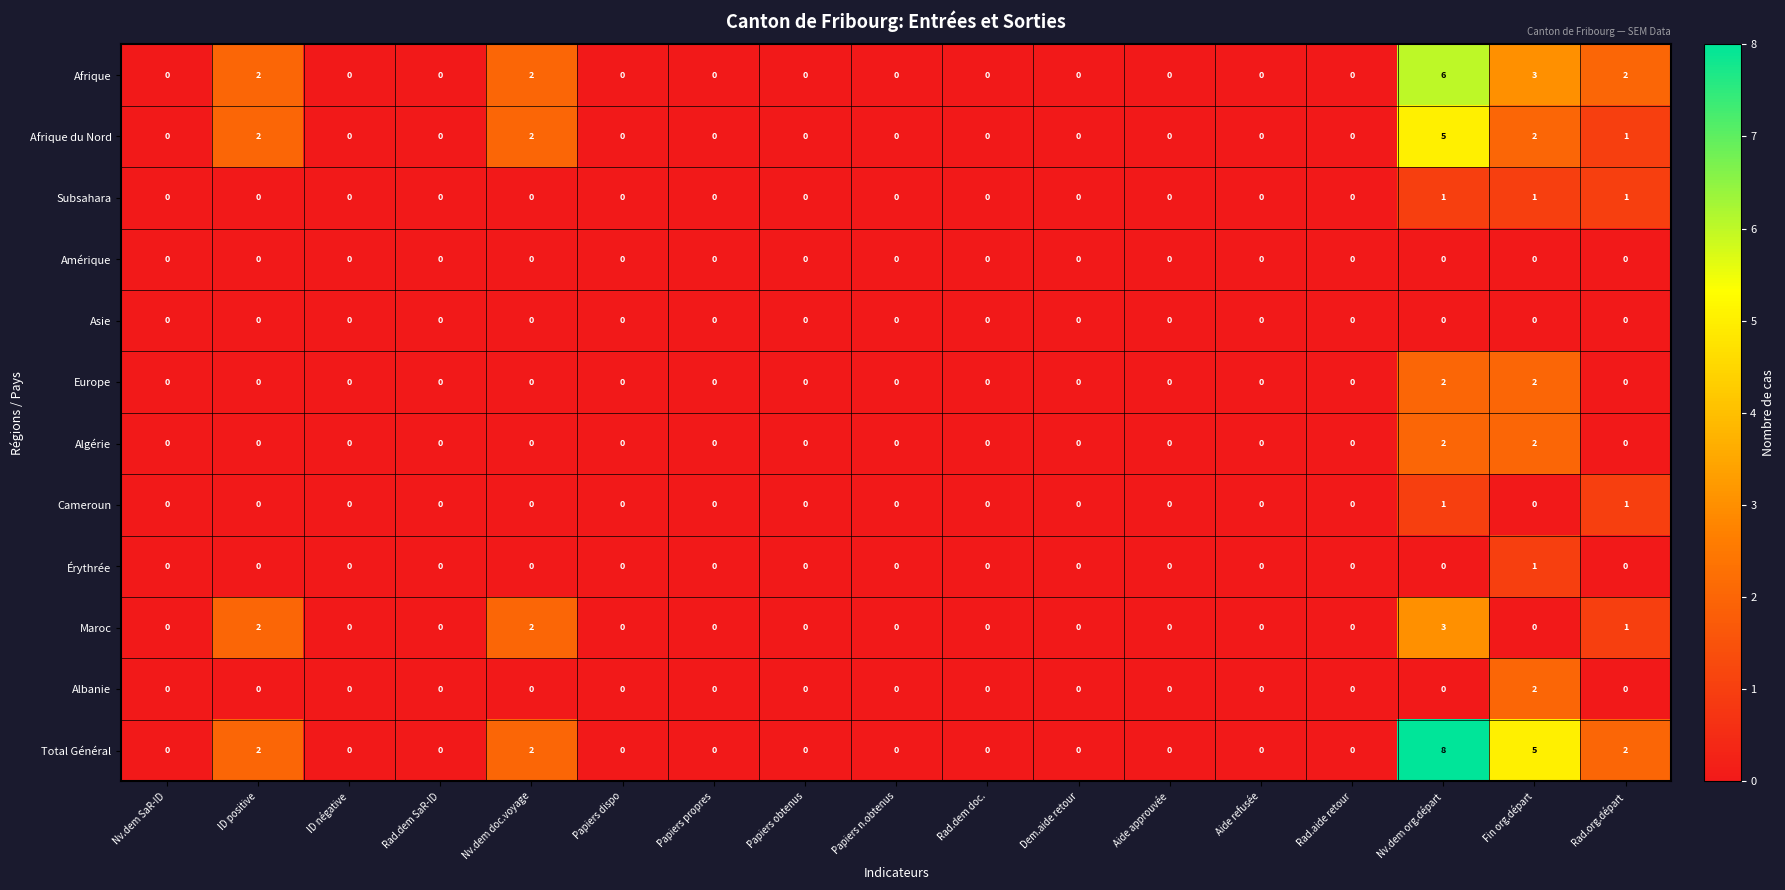

Which series has the largest range (max minus min)?

Total Général